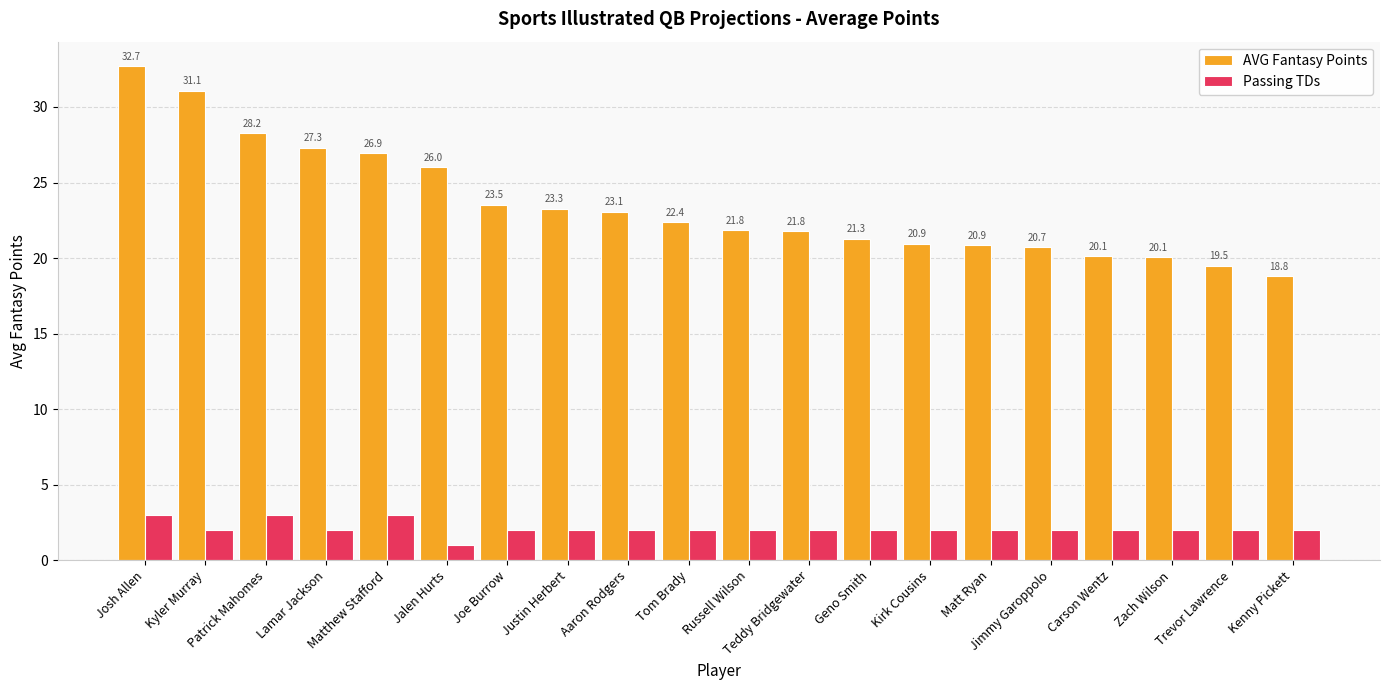

What is the total value across all series at Matthew Stafford?

29.9